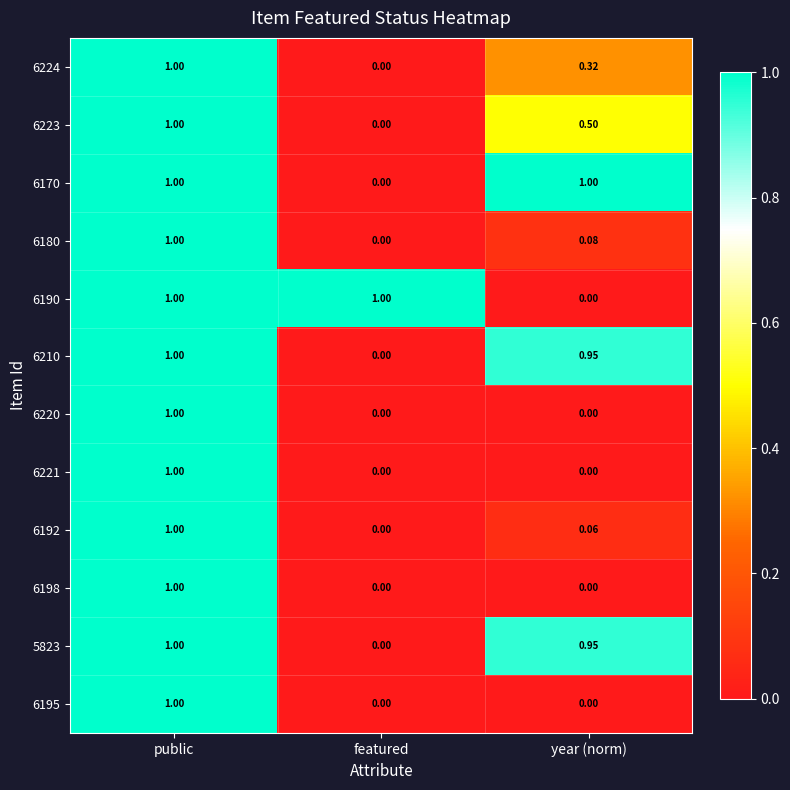

At which category is the sum across all series the highest?

public